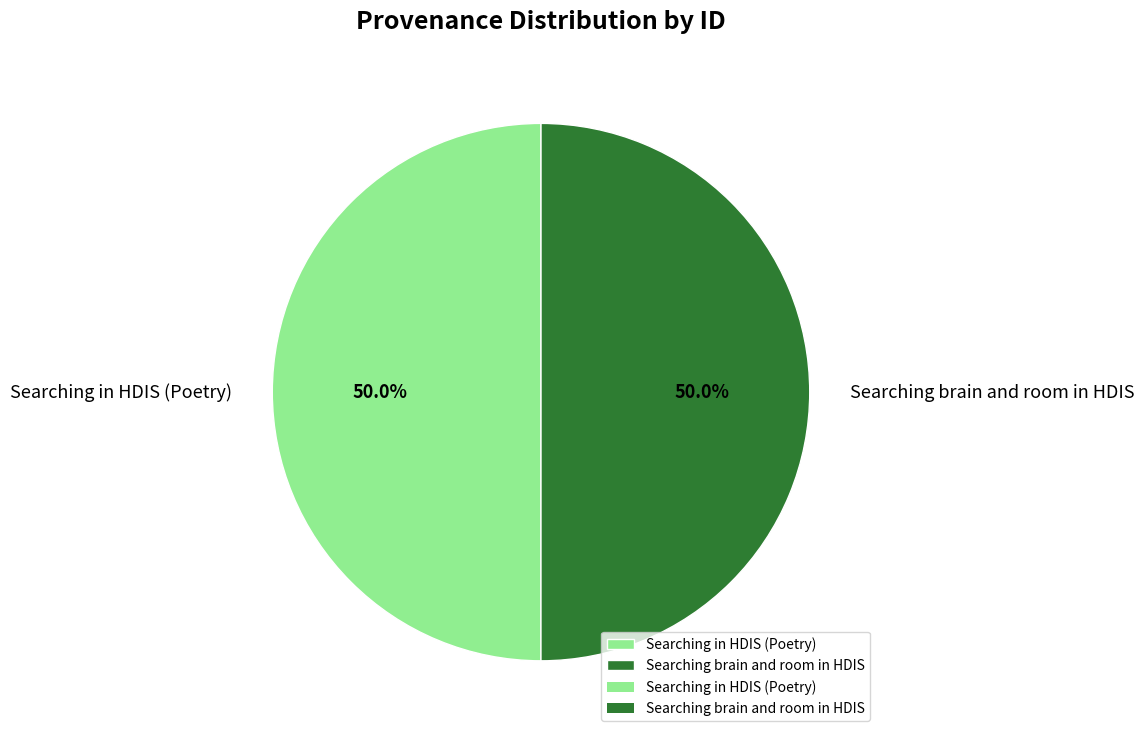

To the nearest percent, what portion does Searching in HDIS (Poetry) represent?

50%